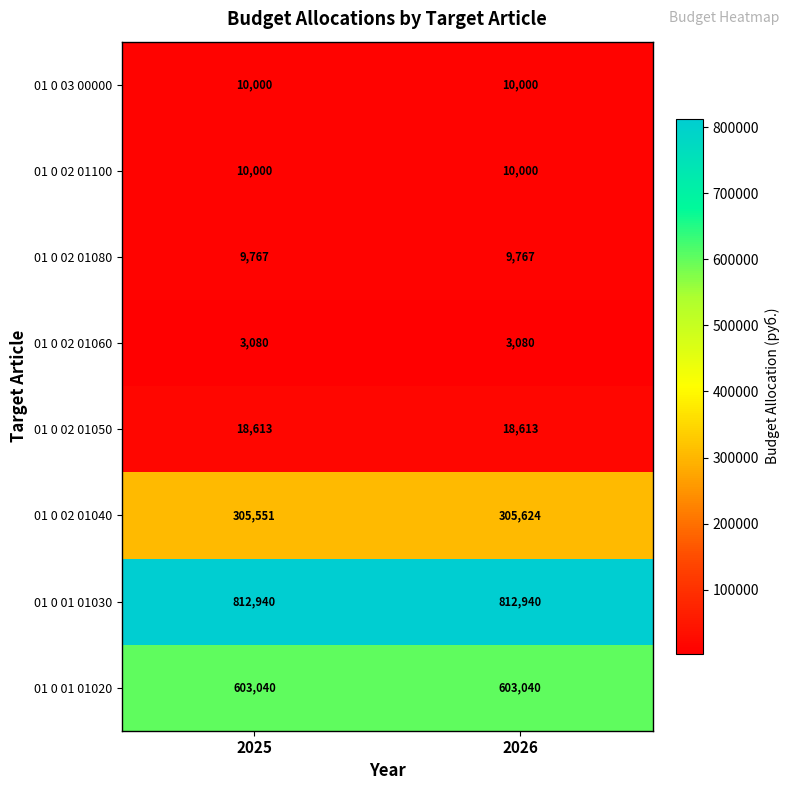

Which series has the widest spread of values?

01 0 02 01040